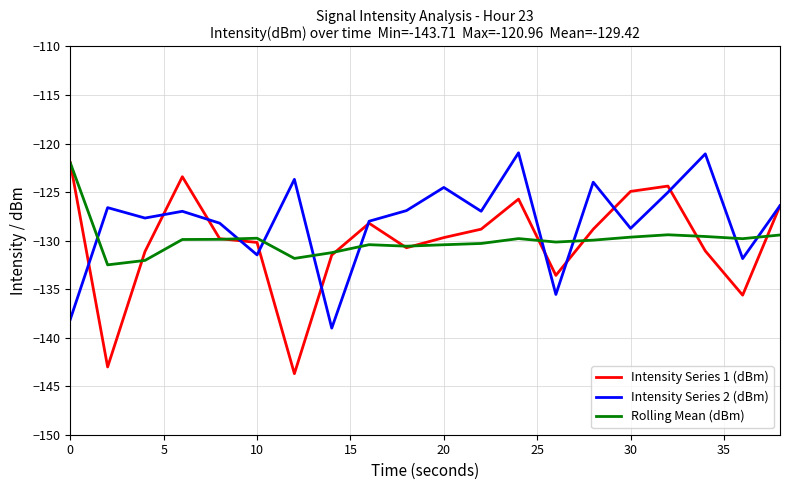

True or false: Intensity Series 1 (dBm) and Rolling Mean (dBm) intersect in this chart.

True